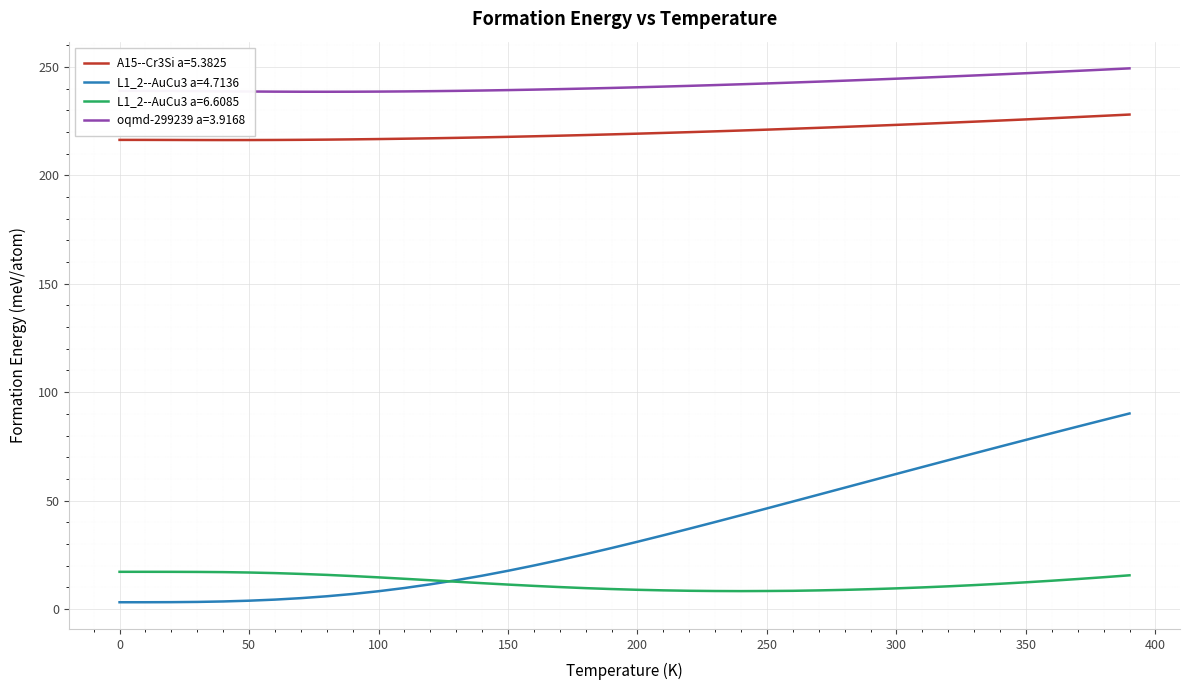

What are all the series names shown in the legend?

A15--Cr3Si a=5.3825, L1_2--AuCu3 a=4.7136, L1_2--AuCu3 a=6.6085, oqmd-299239 a=3.9168